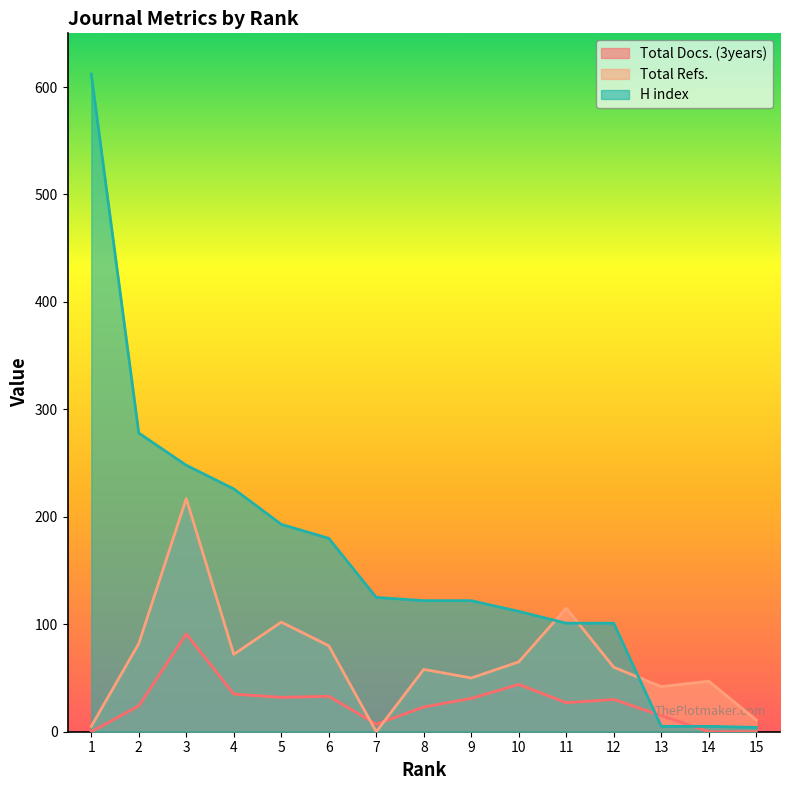

Which series has the largest total across all categories?

H index